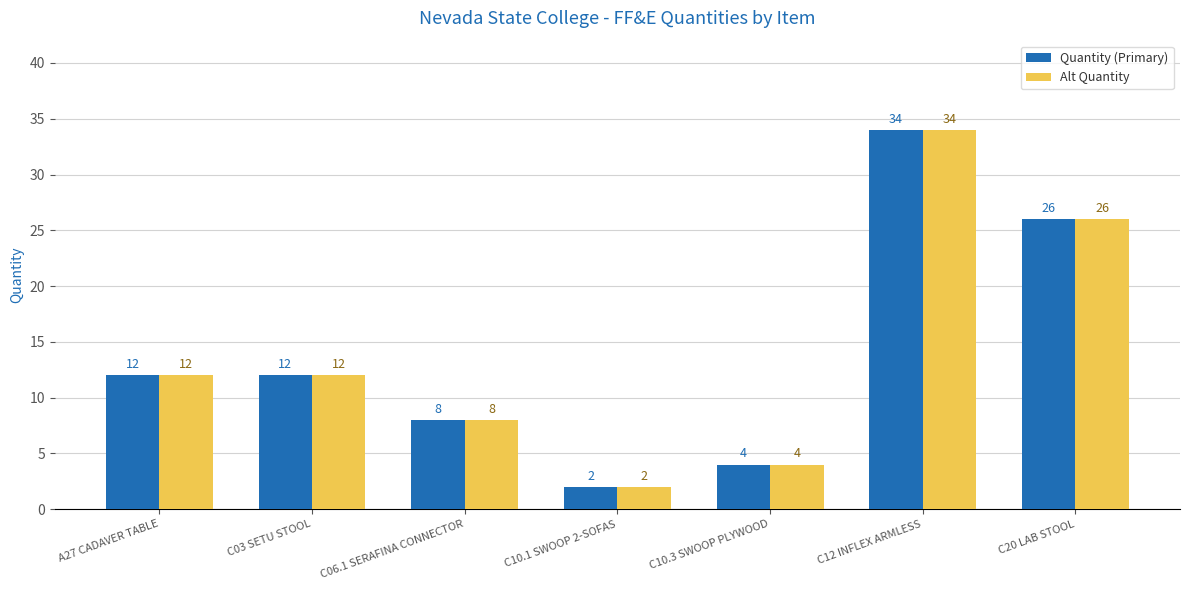

What is the average value of the Alt Quantity series?

14